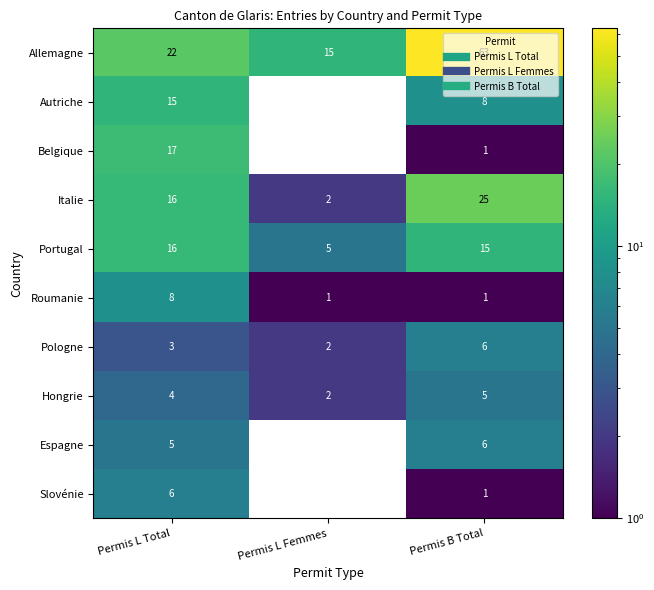

Between Permis L Femmes and Permis B Total, which series saw the biggest shift?

Allemagne